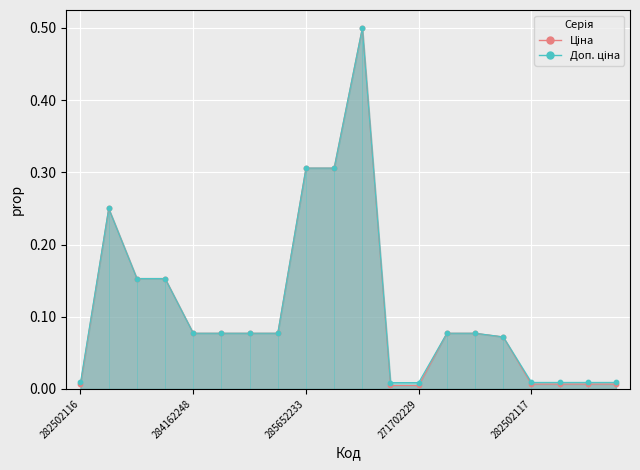

Which series has the largest Y range (max minus min)?

Ціна